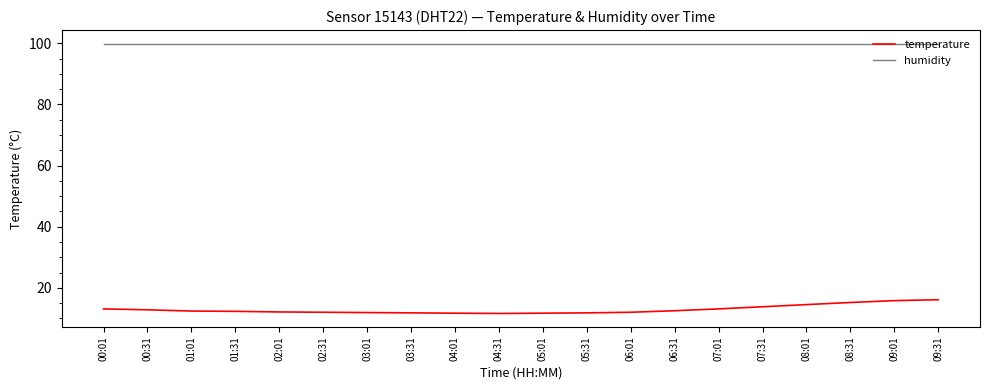

Rank the series by their average value, from lowest to highest.

temperature, humidity